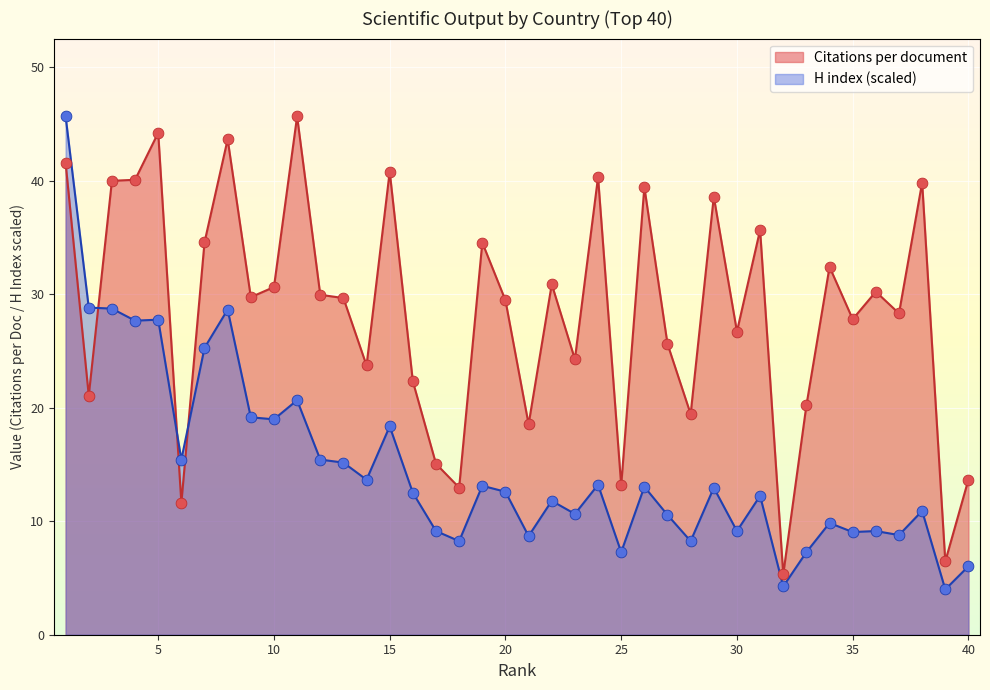

What is the total value across all series at 5?

72.0